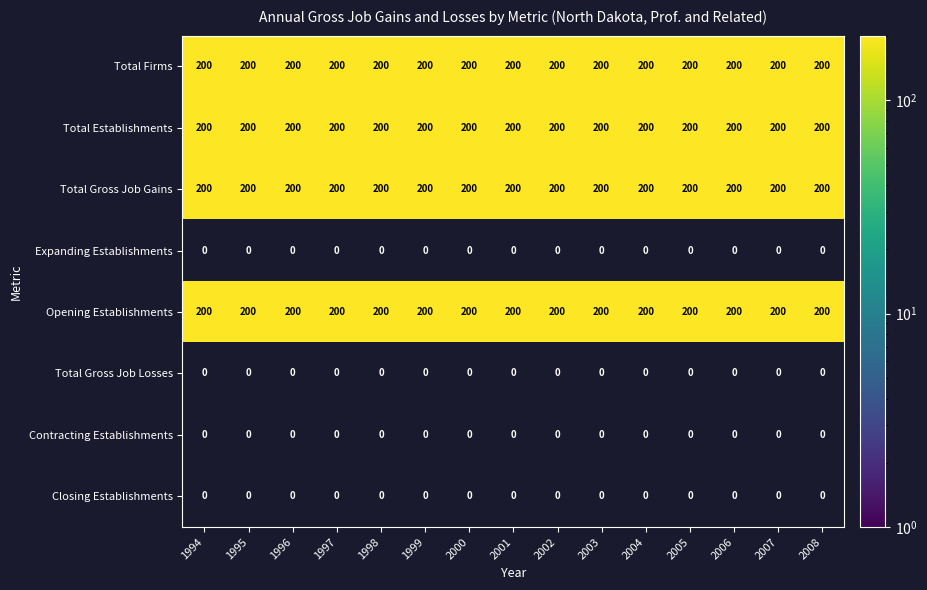

The Total Gross Job Gains series shows 200 at 2001. True or false?

True